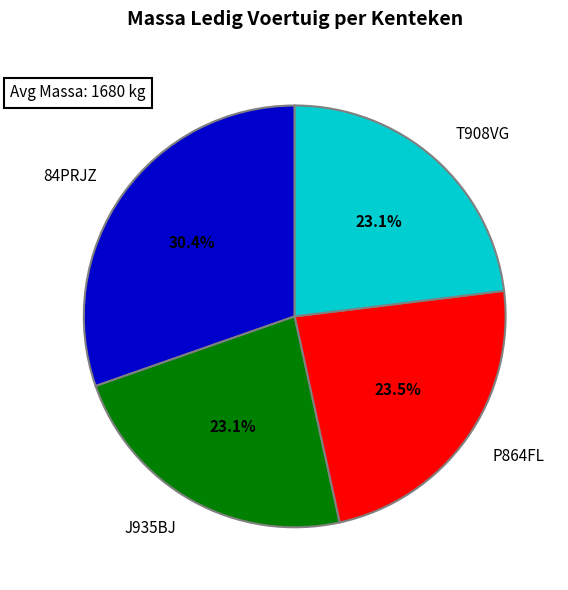

What is the ratio of the value at P864FL to the value at 84PRJZ?

0.8